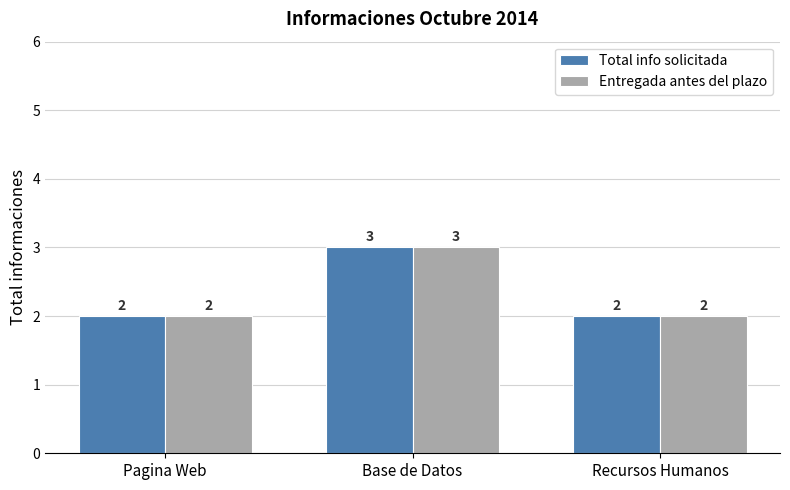

How many values in the Entregada antes del plazo series exceed 2?

1